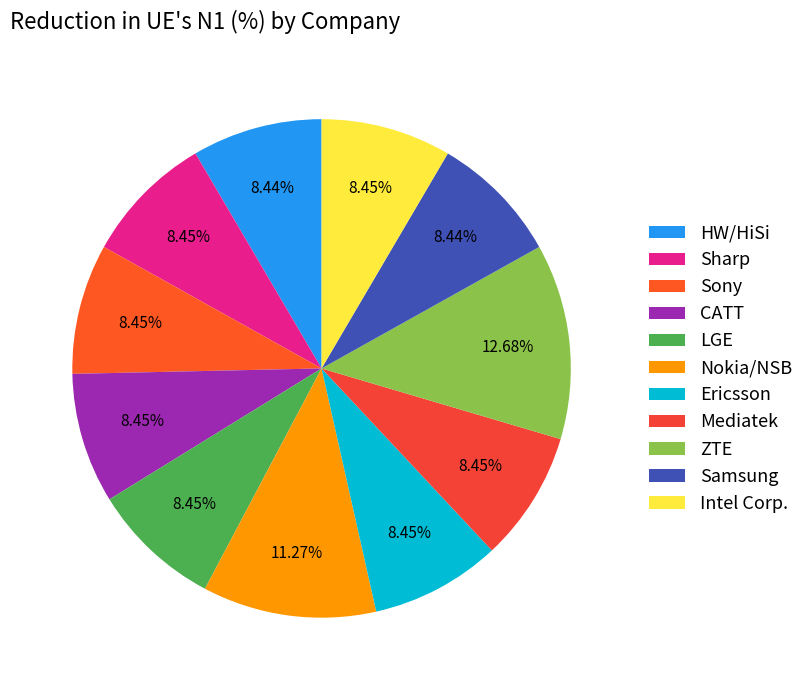

Count the number of slices in the pie.

11